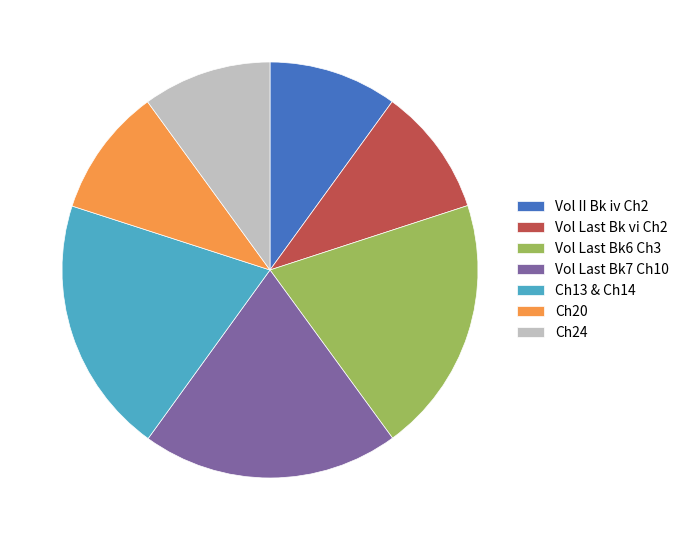

Is it true that Ch24 is 16% of the pie?

False